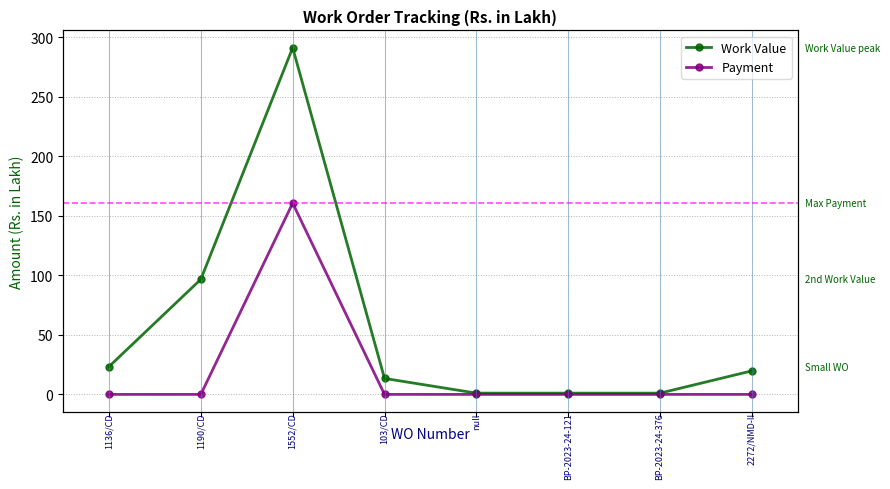

Which series has the largest total across all categories?

Work Value